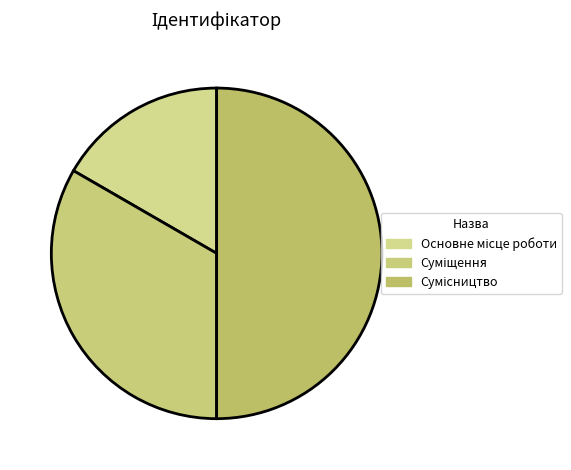

Is it true that Суміщення is 33% of the pie?

True